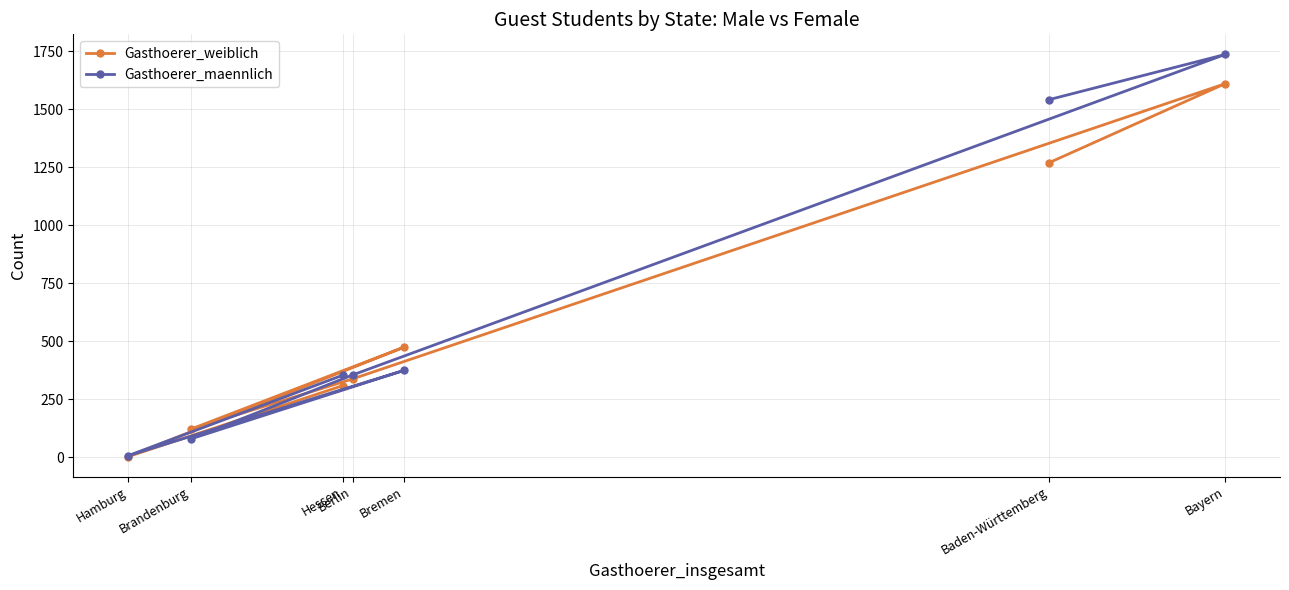

Reading left to right, transcribe all the data shown in this chart.

Gasthoerer_weiblich: Baden-Württemberg=1269	Bayern=1610	Berlin=338	Brandenburg=121	Bremen=475	Hamburg=3	Hessen=309
Gasthoerer_maennlich: Baden-Württemberg=1541	Bayern=1736	Berlin=355	Brandenburg=79	Bremen=375	Hamburg=7	Hessen=354